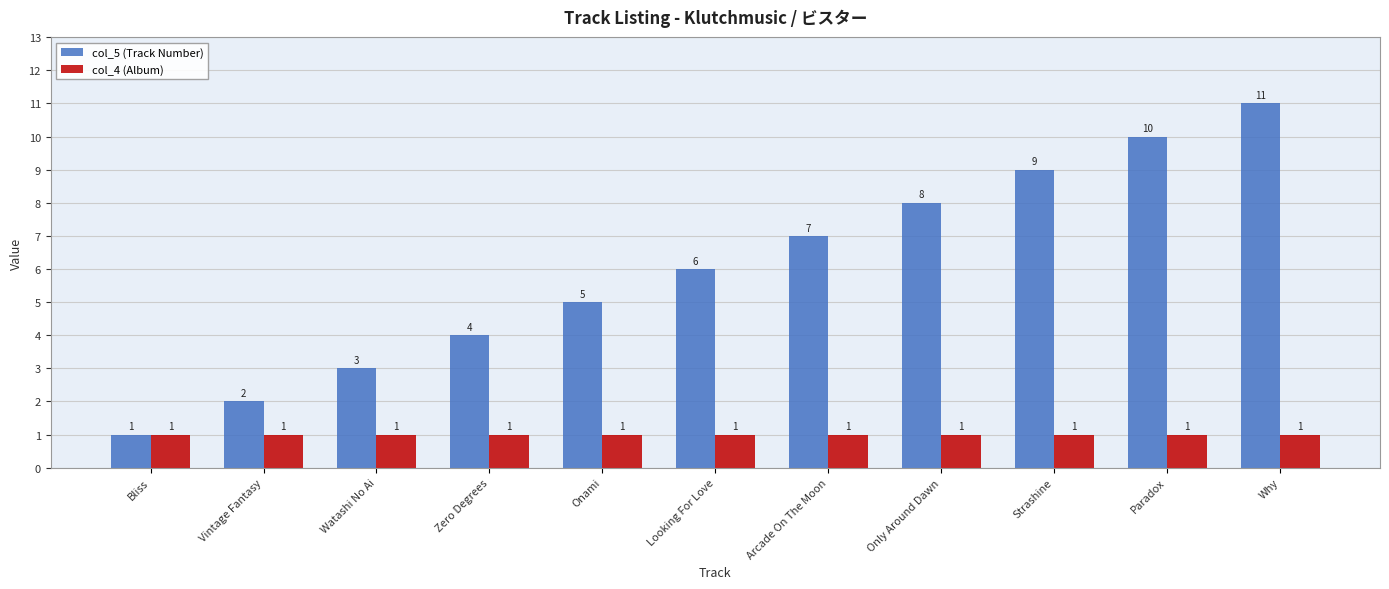

How many bars are there in each group?

2